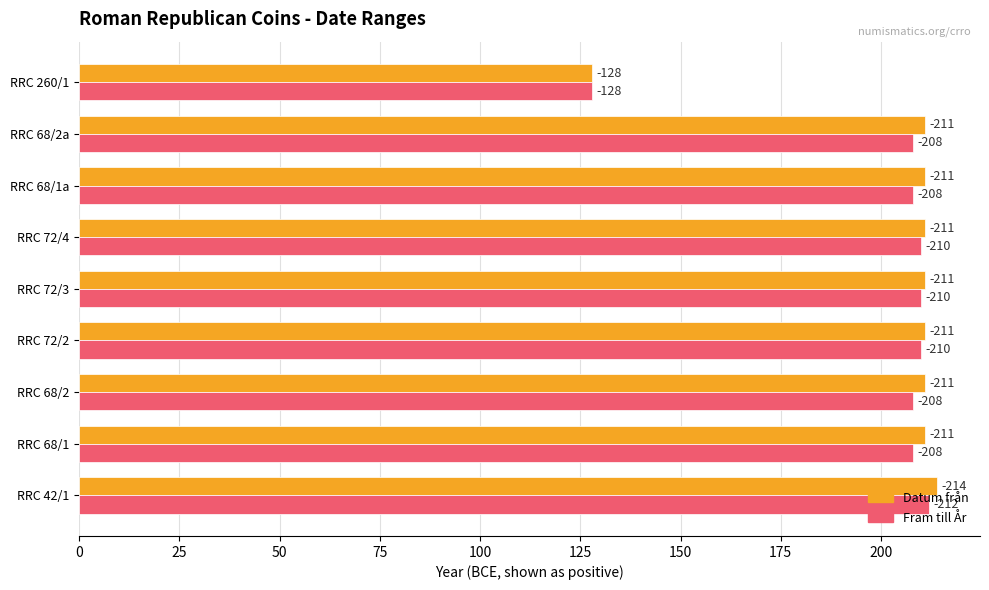

What are all the series names shown in the legend?

Datum från, Fram till År